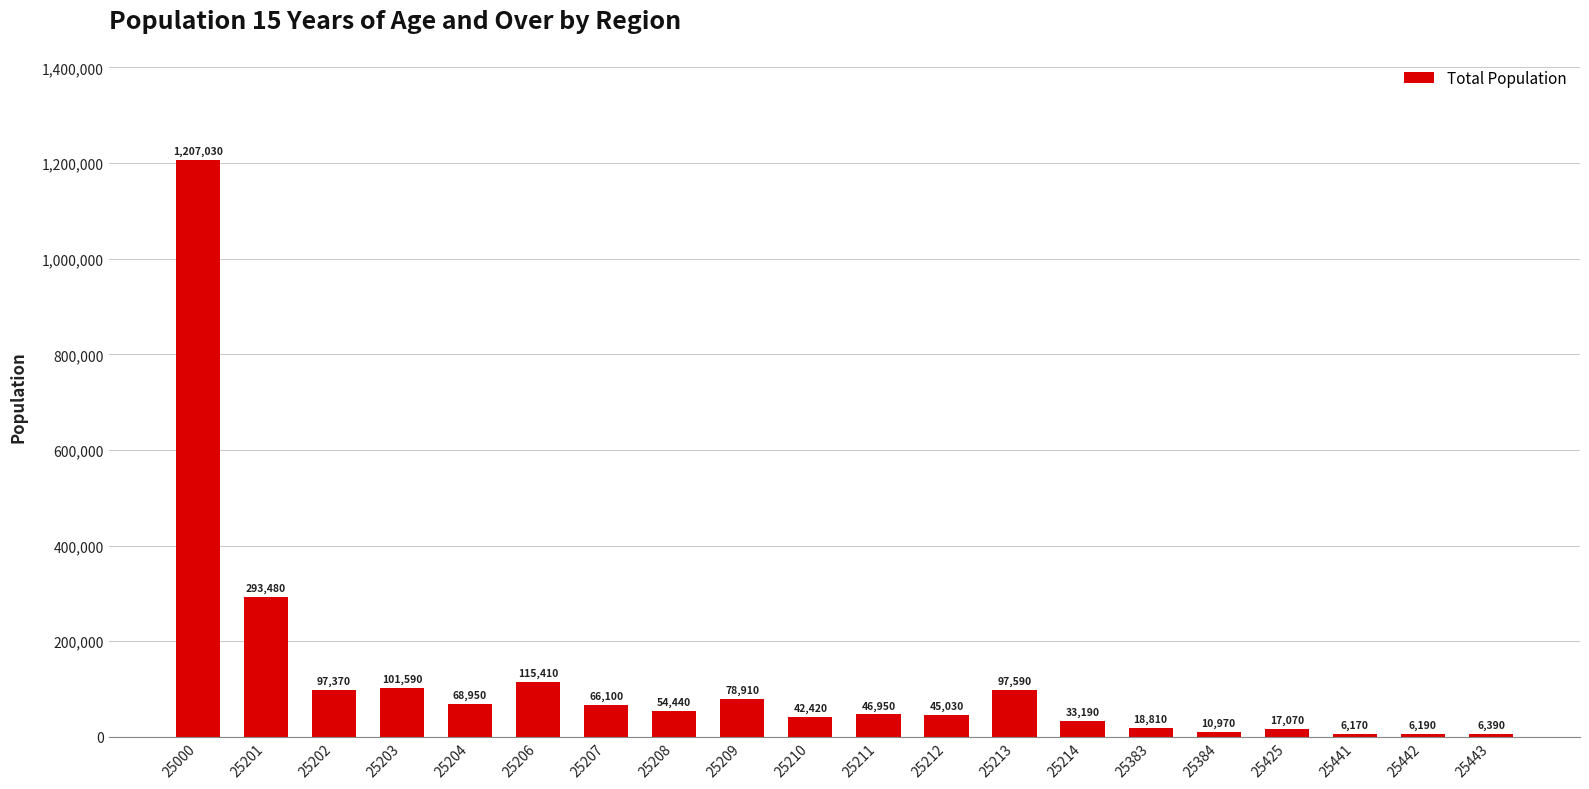

At which category does the chart reach its minimum across all series?

25441